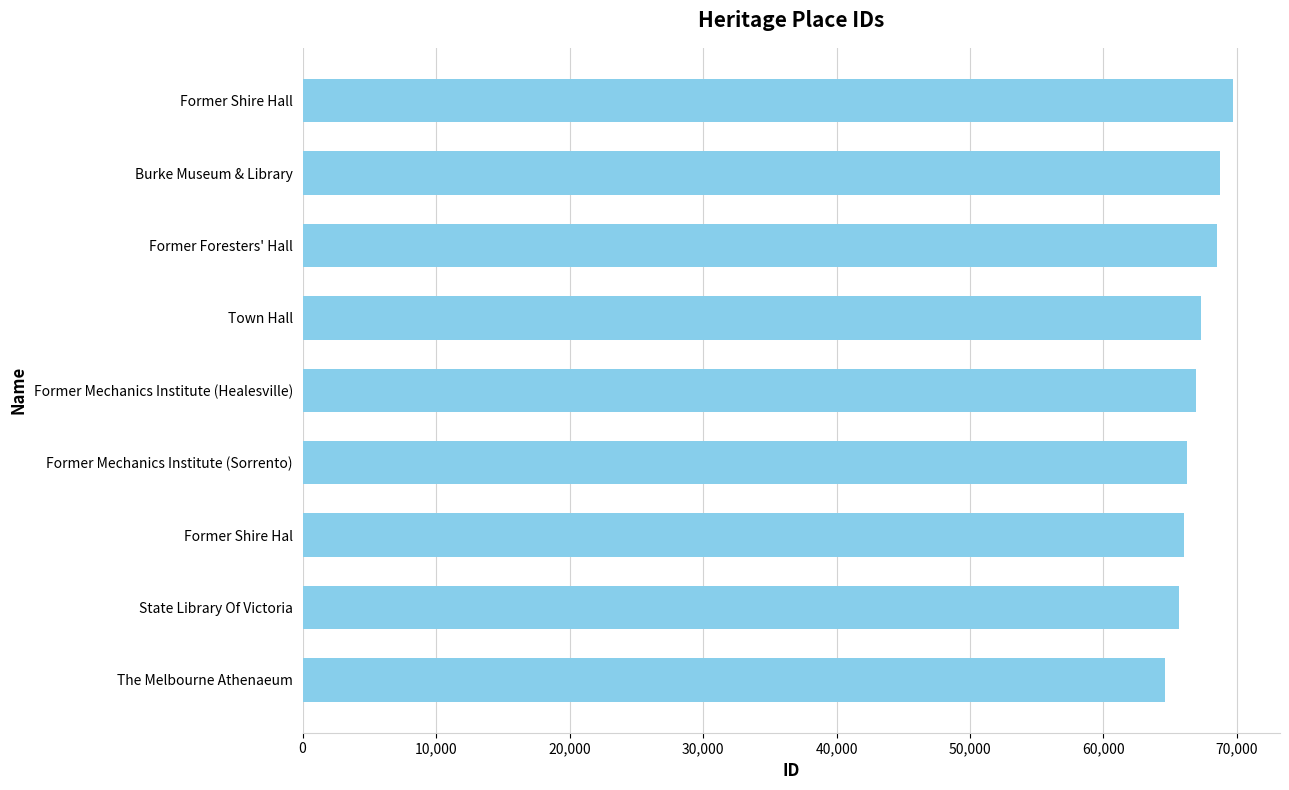

True or false: the data shows 110694 at The Melbourne Athenaeum.

False